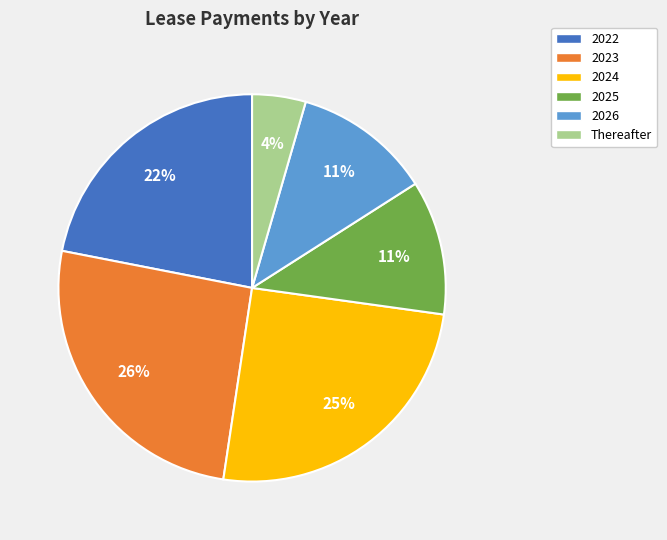

To the nearest percent, what percentage of the pie is 2026?

11%